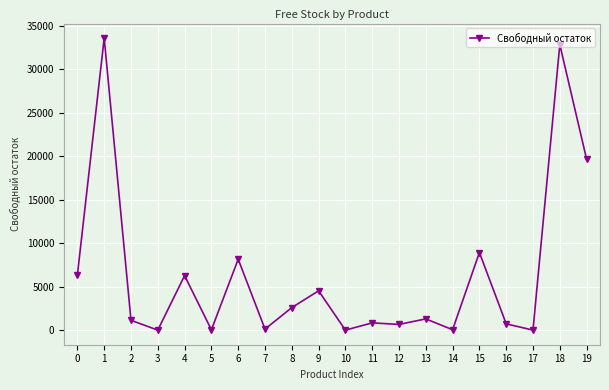

What is the change in value from 15 to 16?

-8196